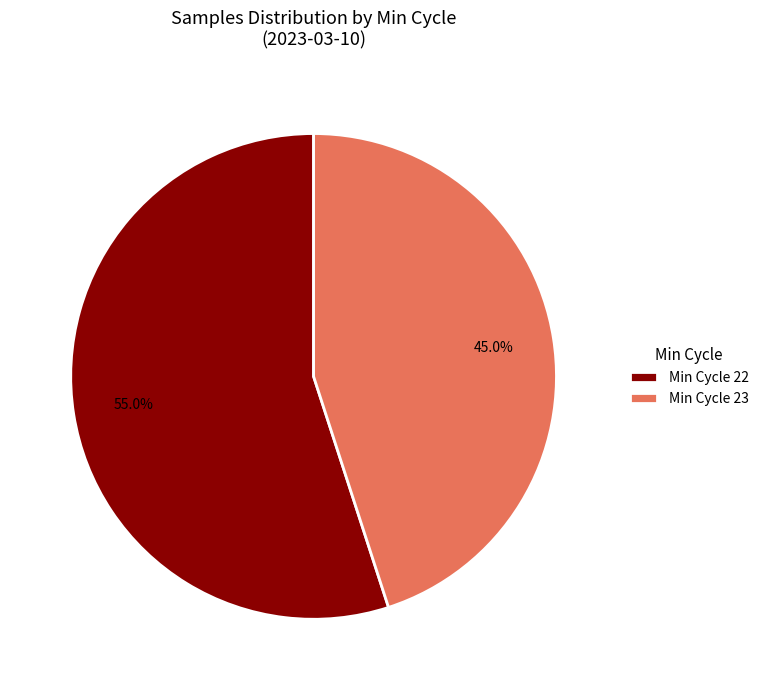

Is there any slice that represents more than half of the pie?

Yes